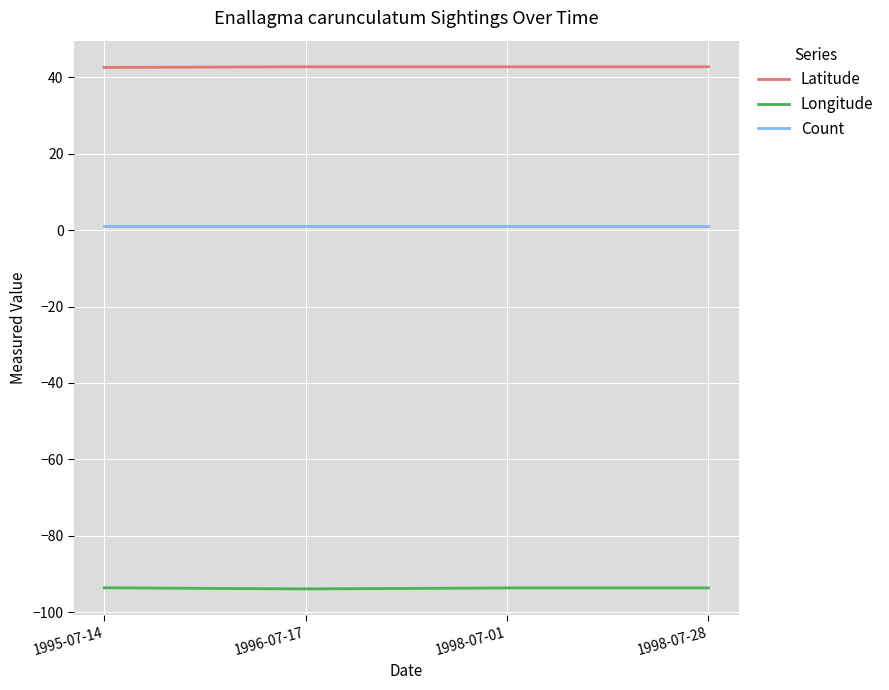

Rank the series at 1996-07-17 from lowest to highest value.

Longitude, Count, Latitude